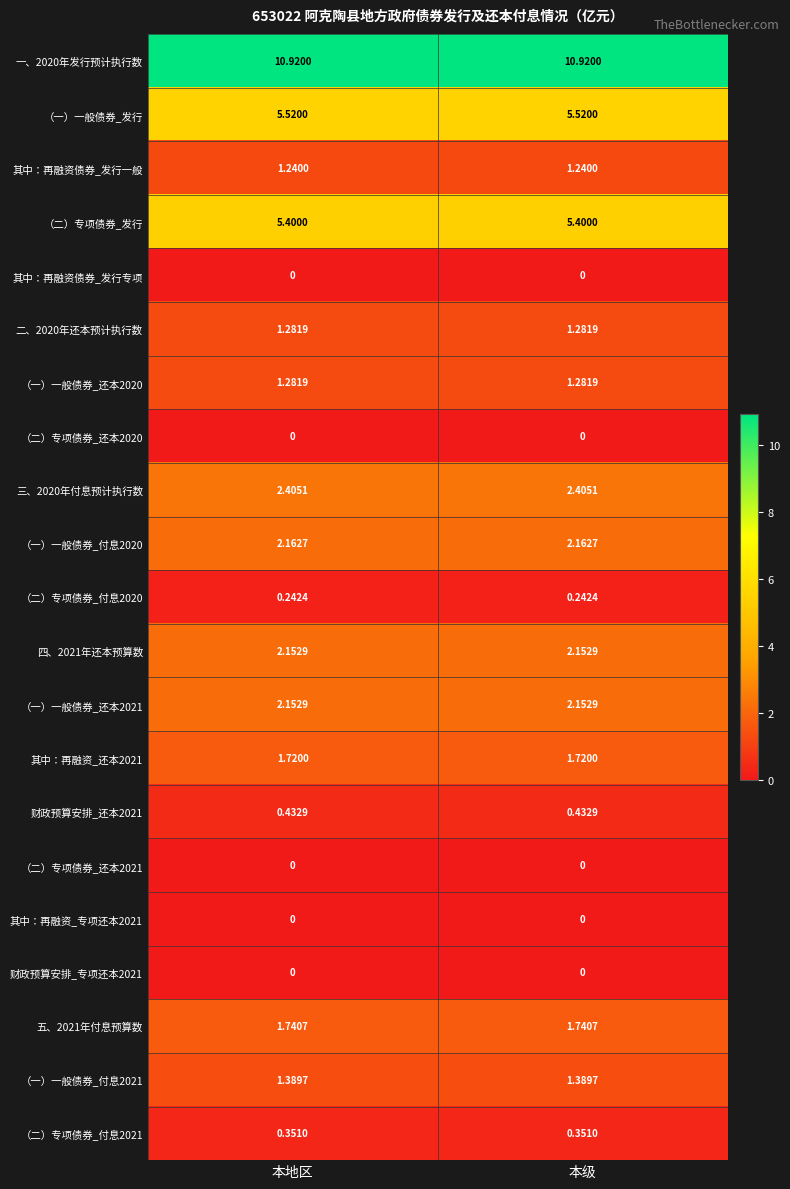

Is the value of 三、2020年付息预计执行数 at 本级 greater than the value of 一、2020年发行预计执行数 at 本级?

No